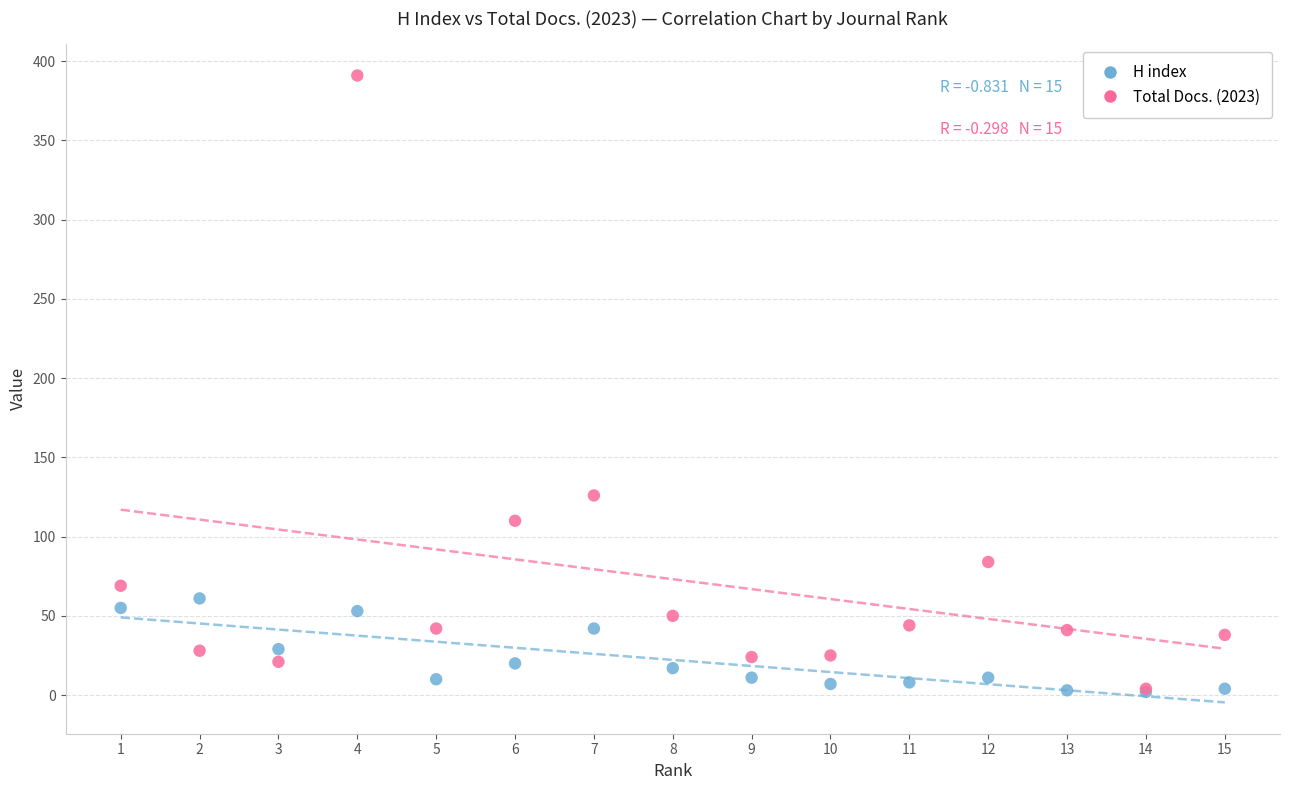

Across all series, what Y value is closest to 196?

126